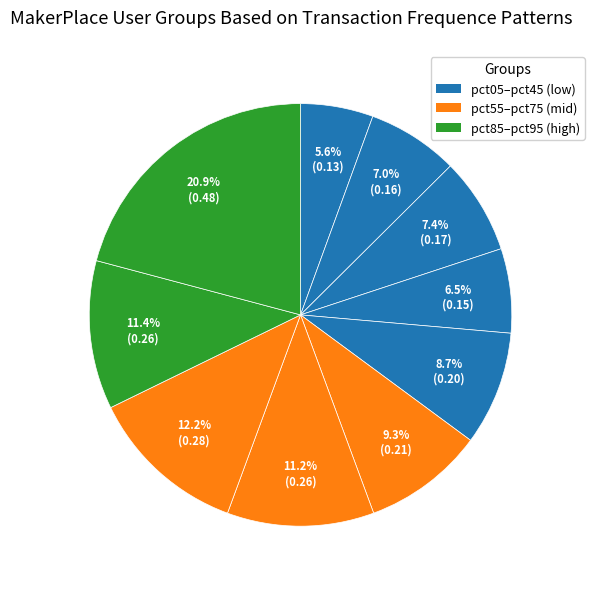

Is there a majority slice in this chart?

No